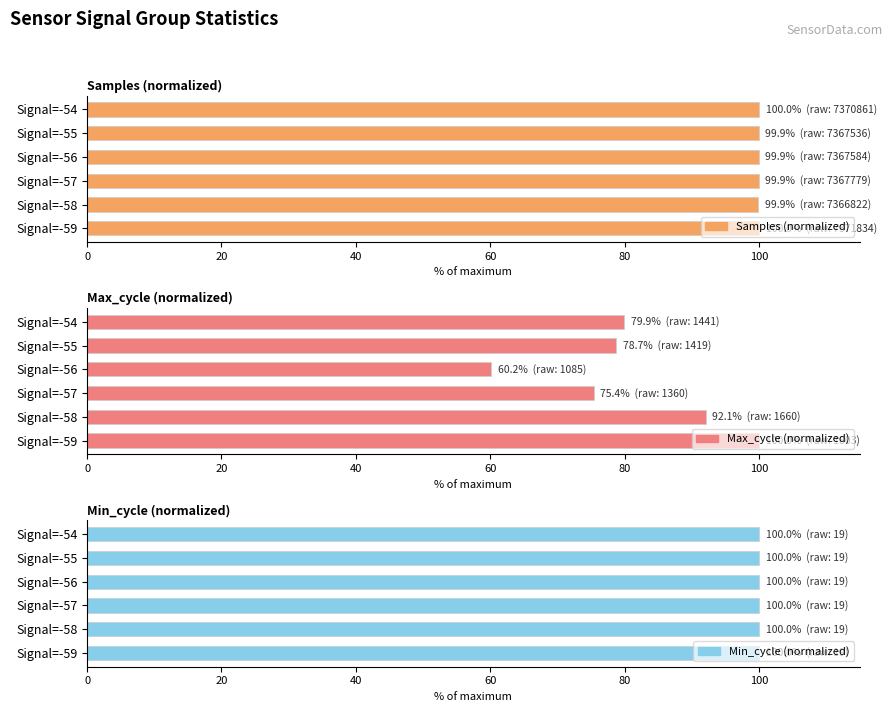

What is the value of the Samples (normalized) bar at the 1st from the left?

100.0